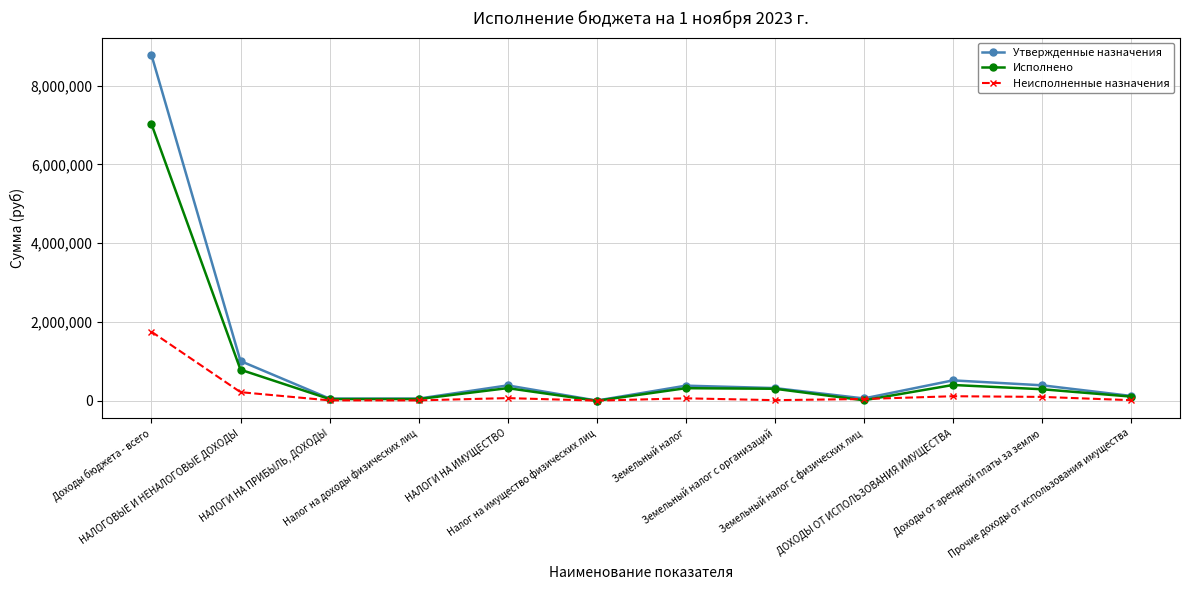

What are all the series names shown in the legend?

Утвержденные назначения, Исполнено, Неисполненные назначения